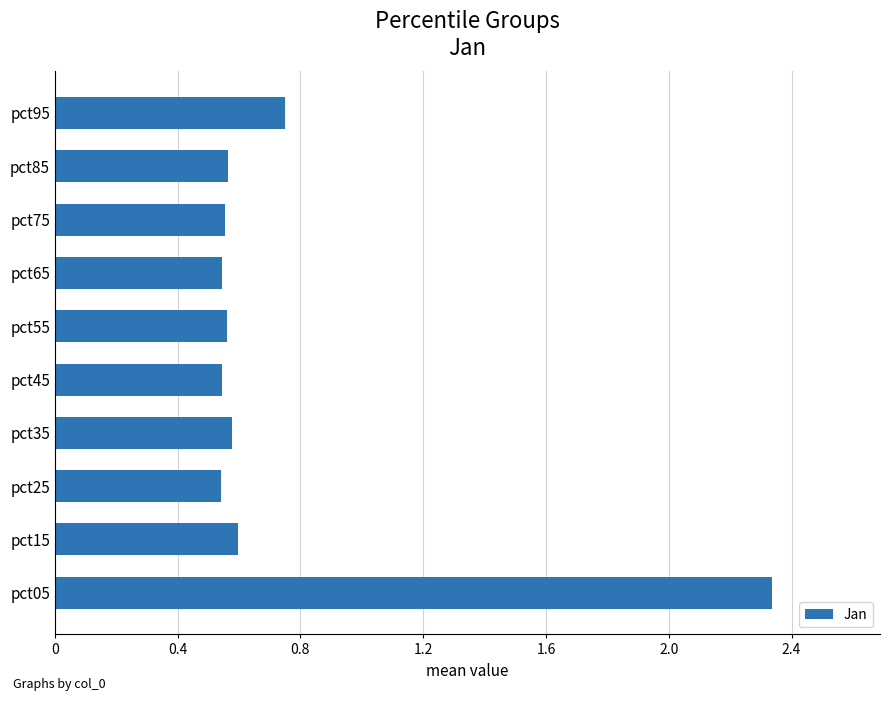

Between pct55 and pct95, which is larger?

pct95